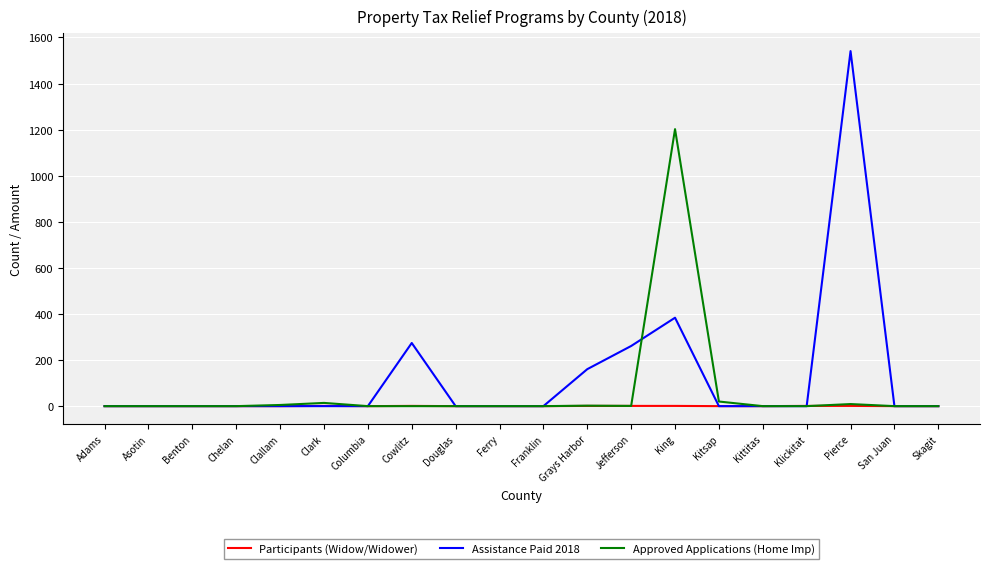

List the series in order of their peak value, lowest first.

Participants (Widow/Widower), Approved Applications (Home Imp), Assistance Paid 2018